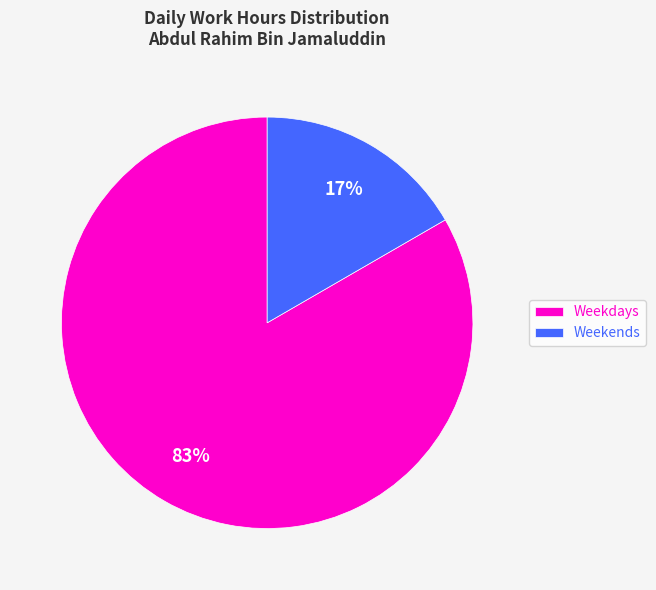

What percentage is the Weekends slice, to the nearest percent?

17%